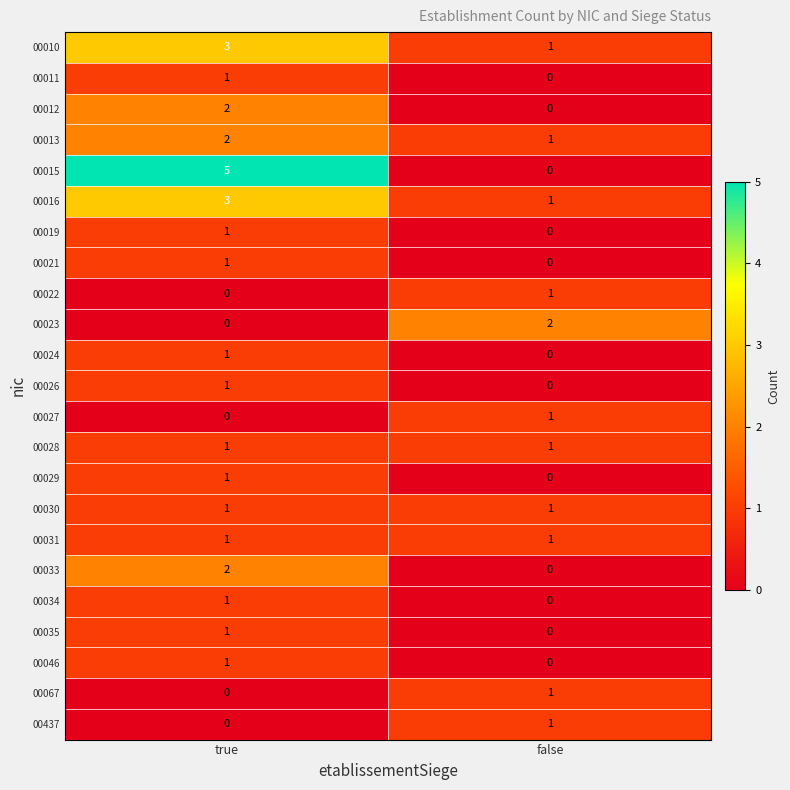

Which series has the widest spread of values?

00015